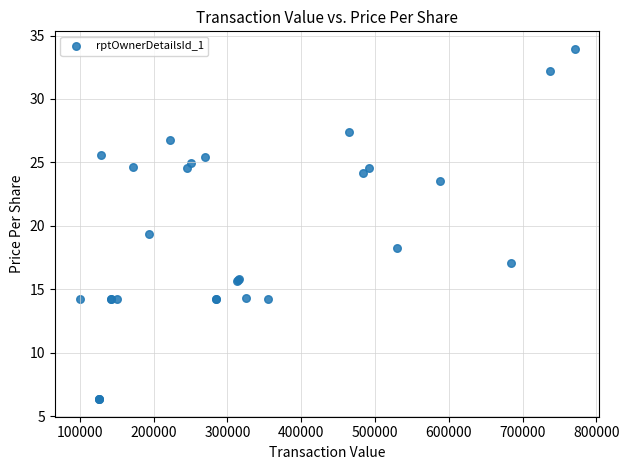

What Y value in the scatter plot is closest to 20?

19.3